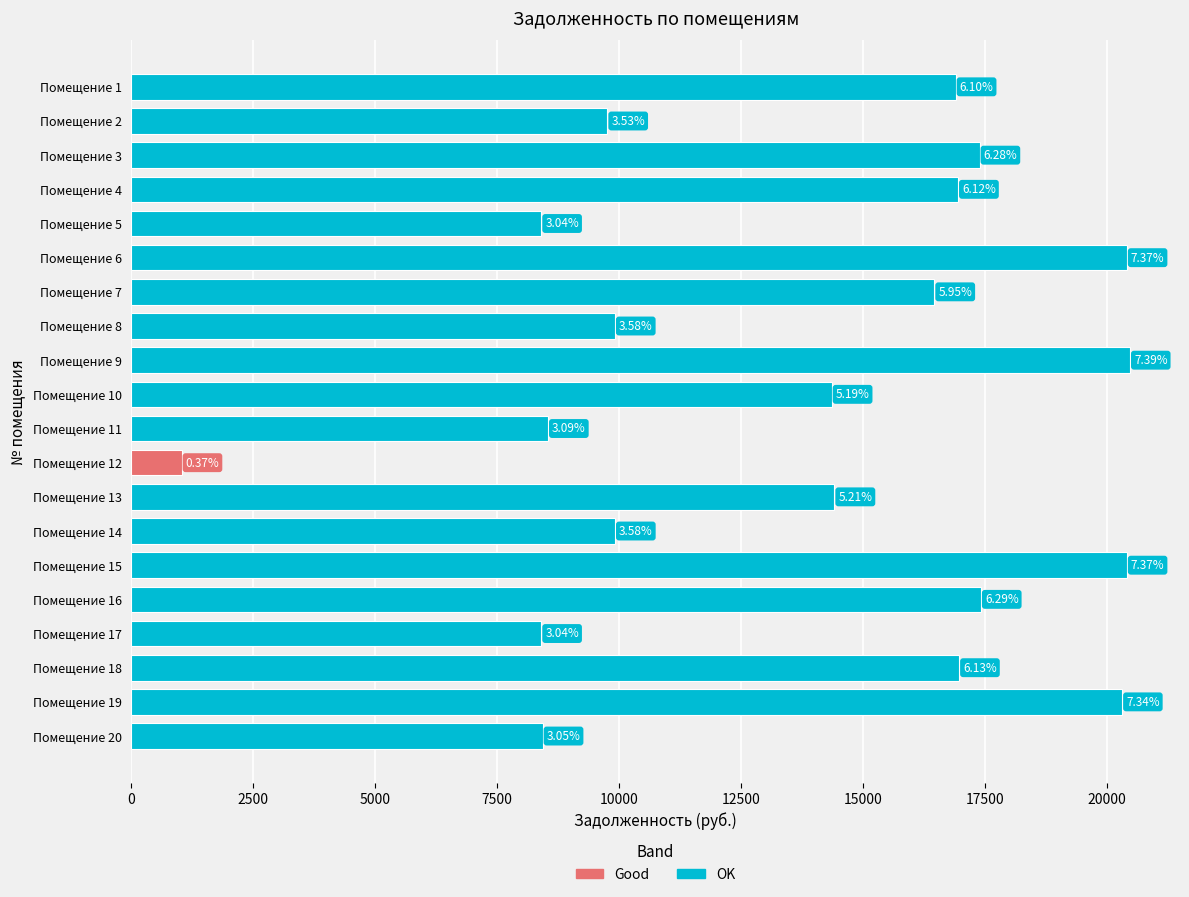

Are the bars horizontal?

Yes